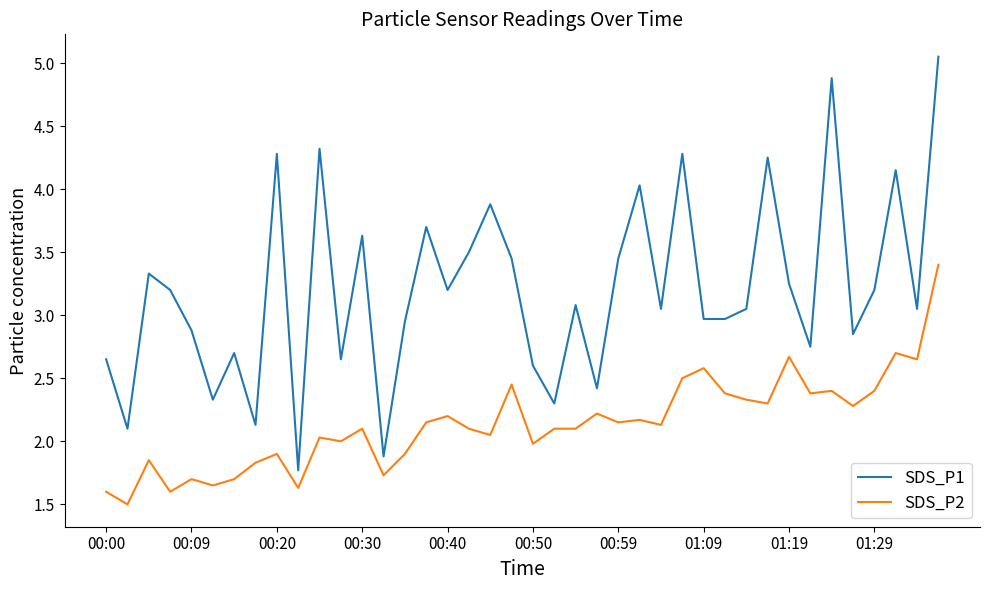

True or false: SDS_P2 and SDS_P1 cross at least once.

False